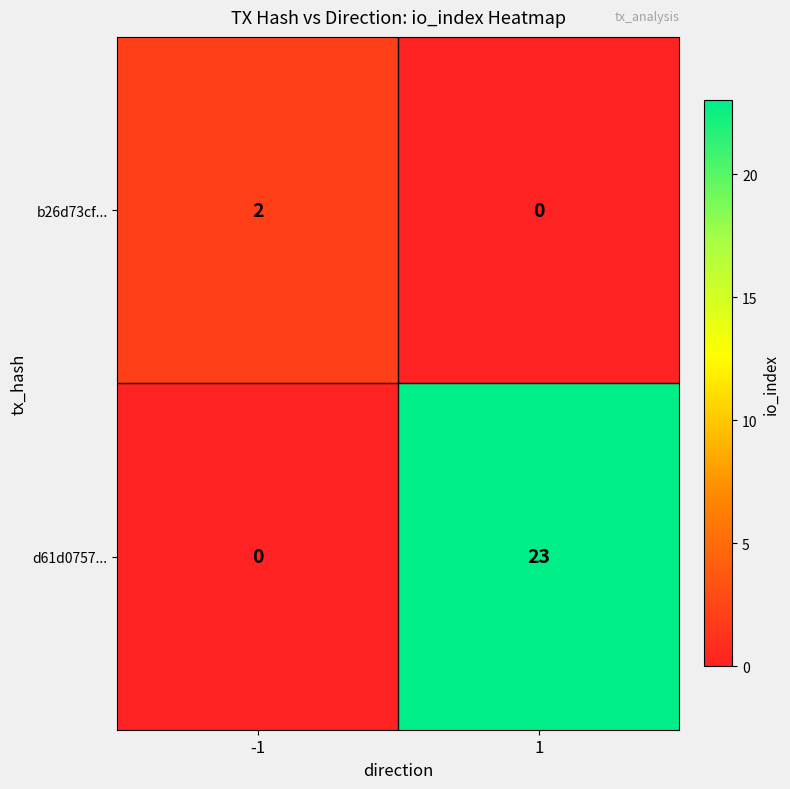

Reading right to left, list all the values displayed in this chart.

b26d73cf...: 0	2
d61d0757...: 23	0